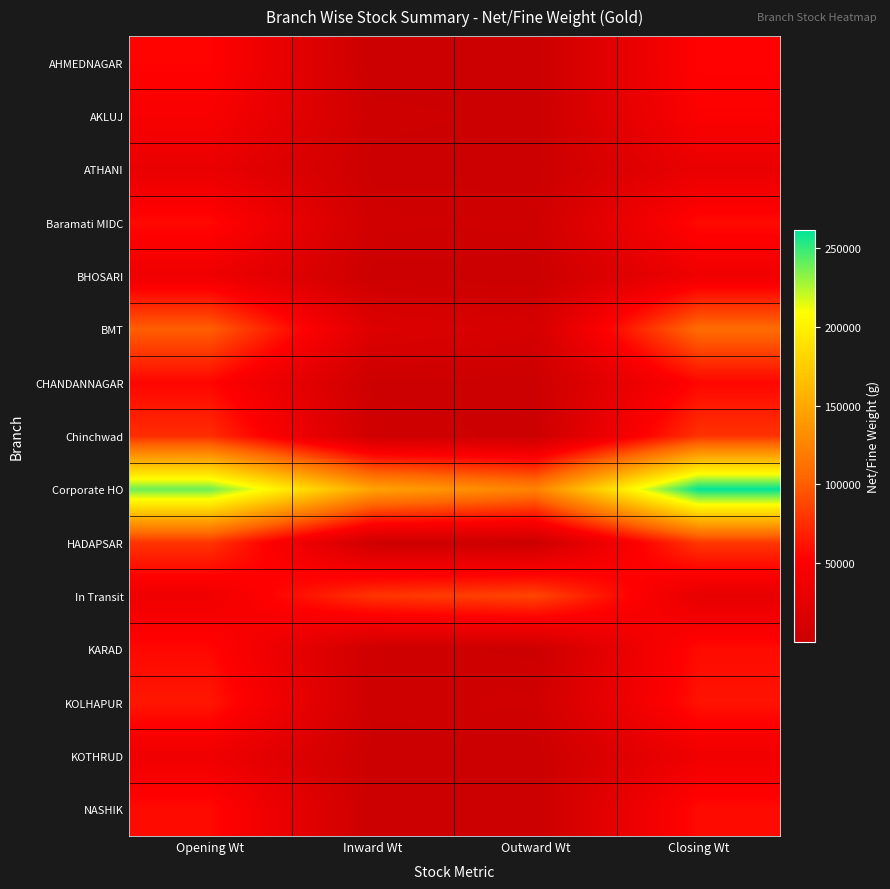

Which label corresponds to the largest value in the chart?

Closing Wt